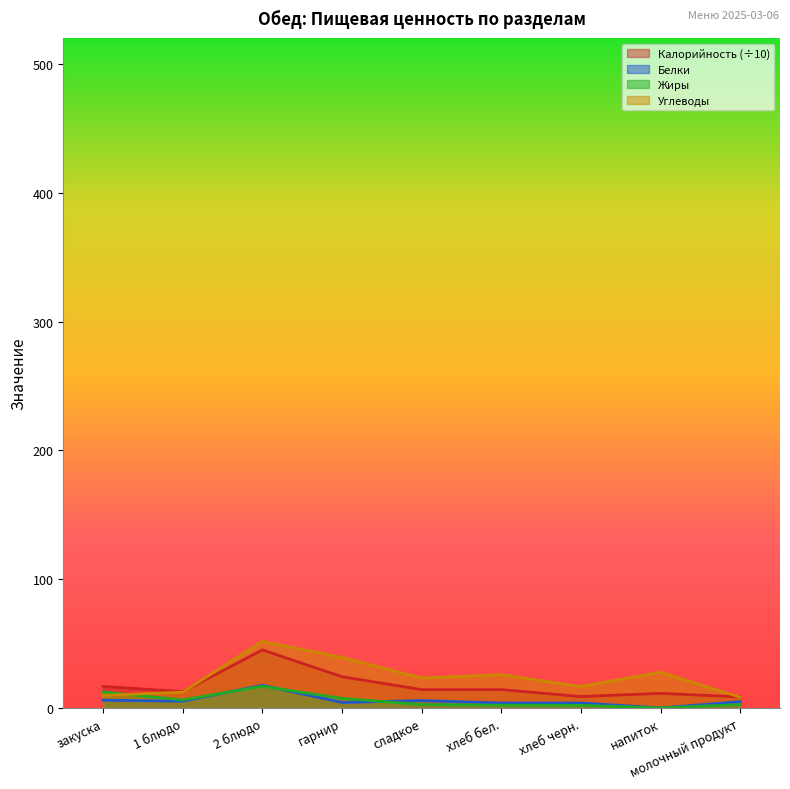

Does the chart have visible grid lines?

No